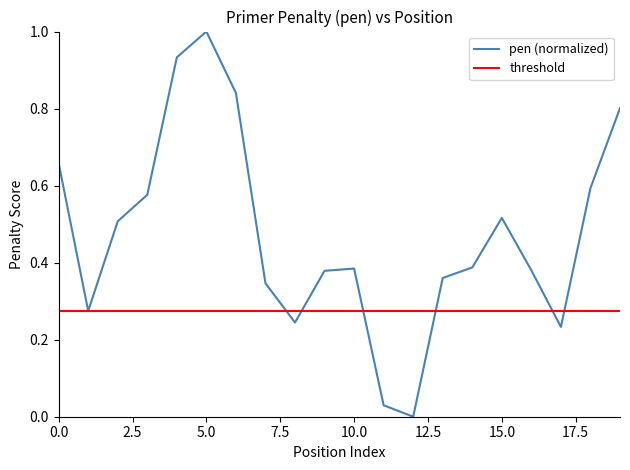

What is the value of the 16th point from the left?

0.5